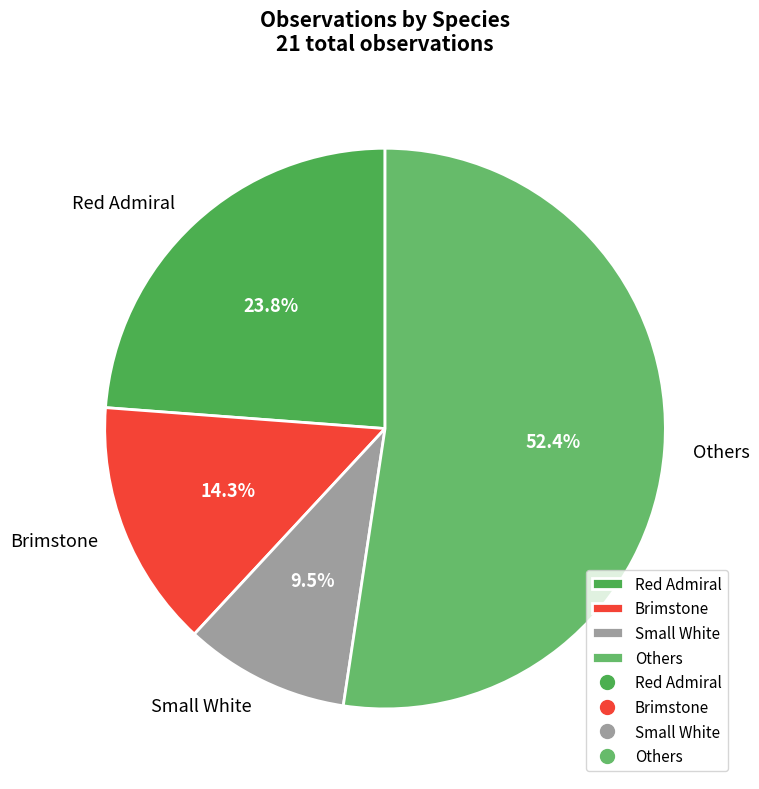

Between Brimstone and Small White, which is larger?

Brimstone